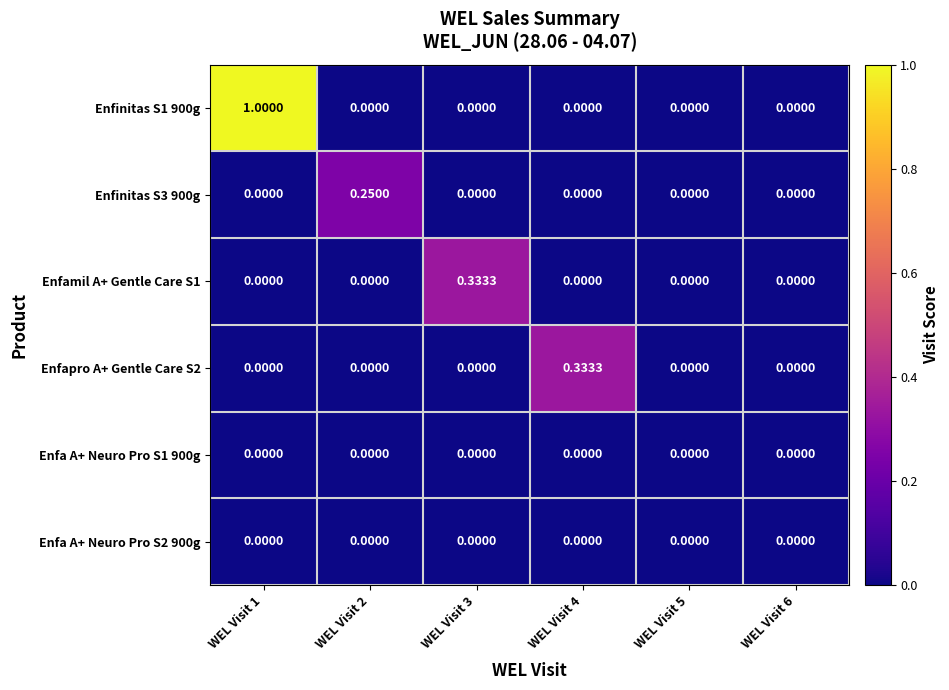

How many distinct data groups are displayed?

6